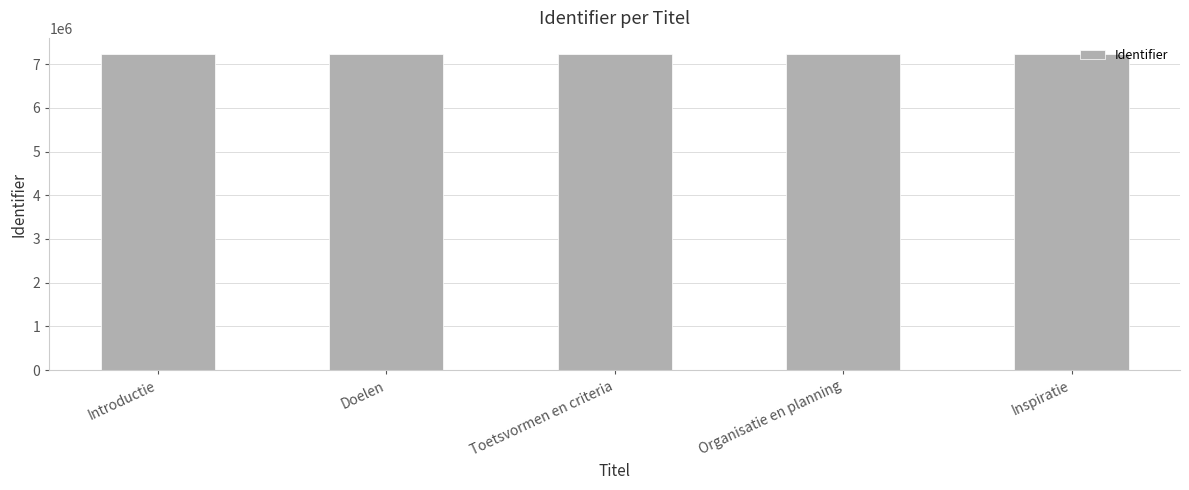

What is the value of the 1st bar from the left?

7237468